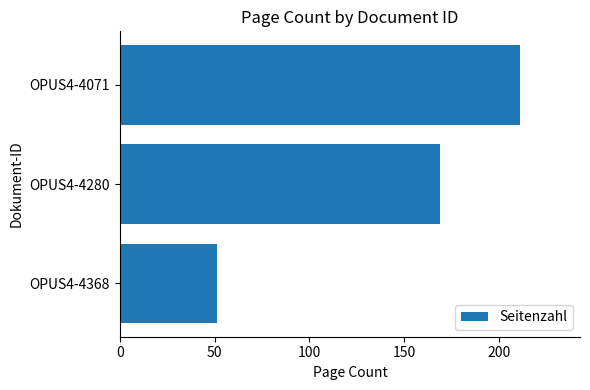

Rank the categories by value from lowest to highest.

OPUS4-4368, OPUS4-4280, OPUS4-4071